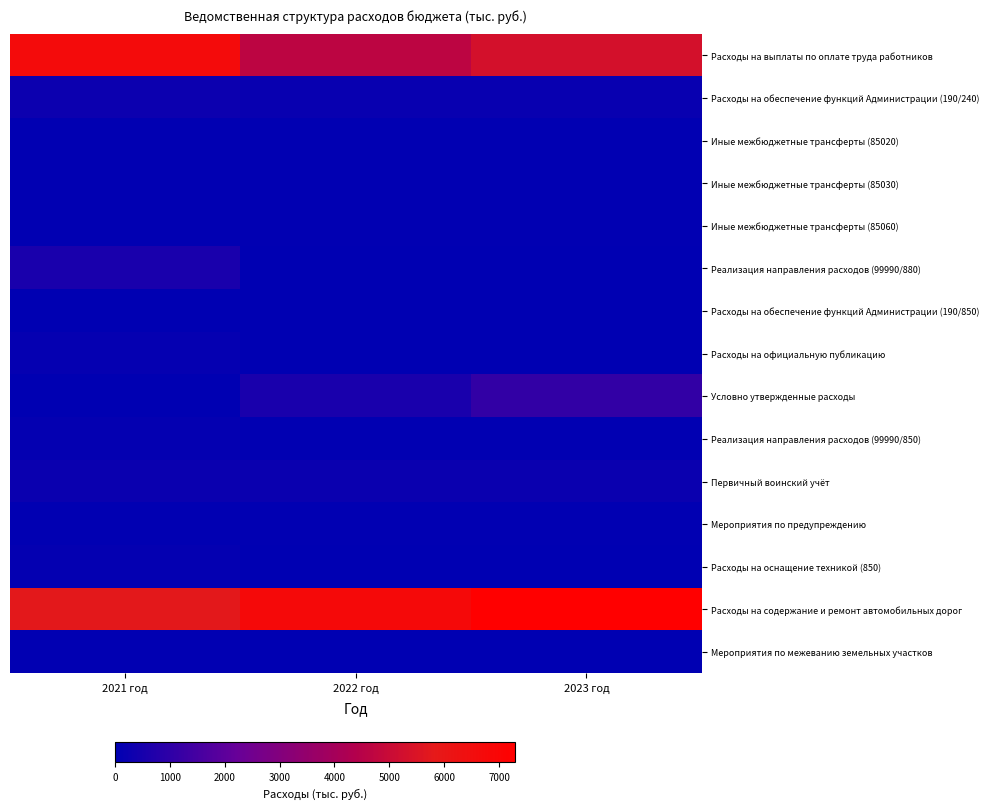

How many distinct data groups are displayed?

15